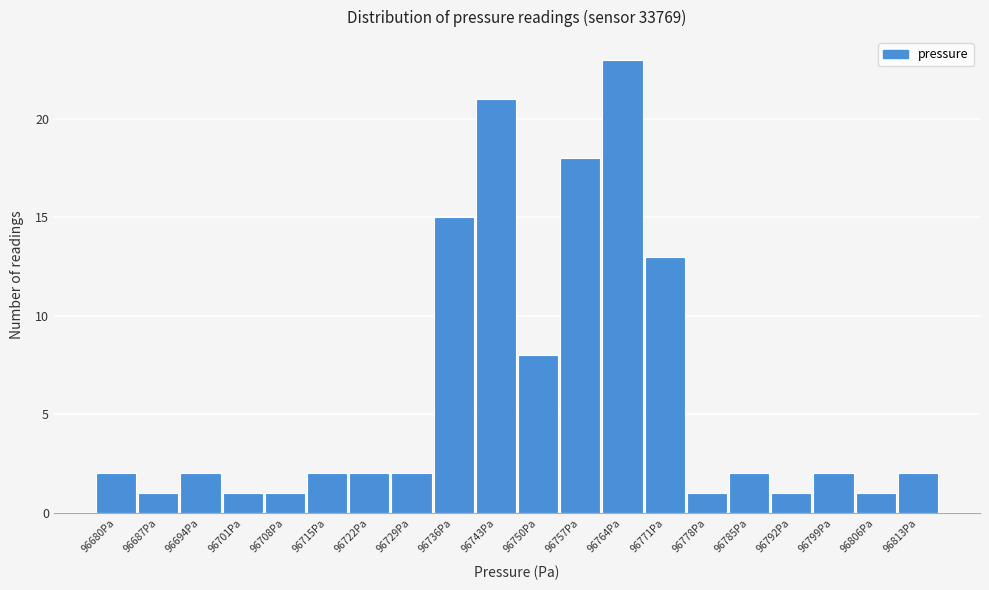

Reading left to right, extract all data points from this chart.

96680Pa=2	96687Pa=1	96694Pa=2	96701Pa=1	96708Pa=1	96715Pa=2	96722Pa=2	96729Pa=2	96736Pa=15	96743Pa=21	96750Pa=8	96757Pa=18	96764Pa=23	96771Pa=13	96778Pa=1	96785Pa=2	96792Pa=1	96799Pa=2	96806Pa=1	96813Pa=2